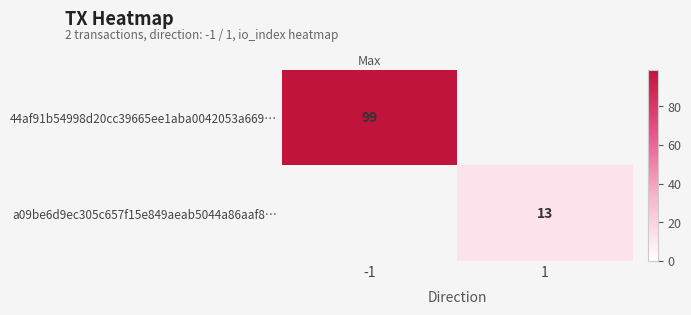

Is it true that a09be6d9ec305c657f15e849aeab5044a86aaf8… equals 23 at 1?

False